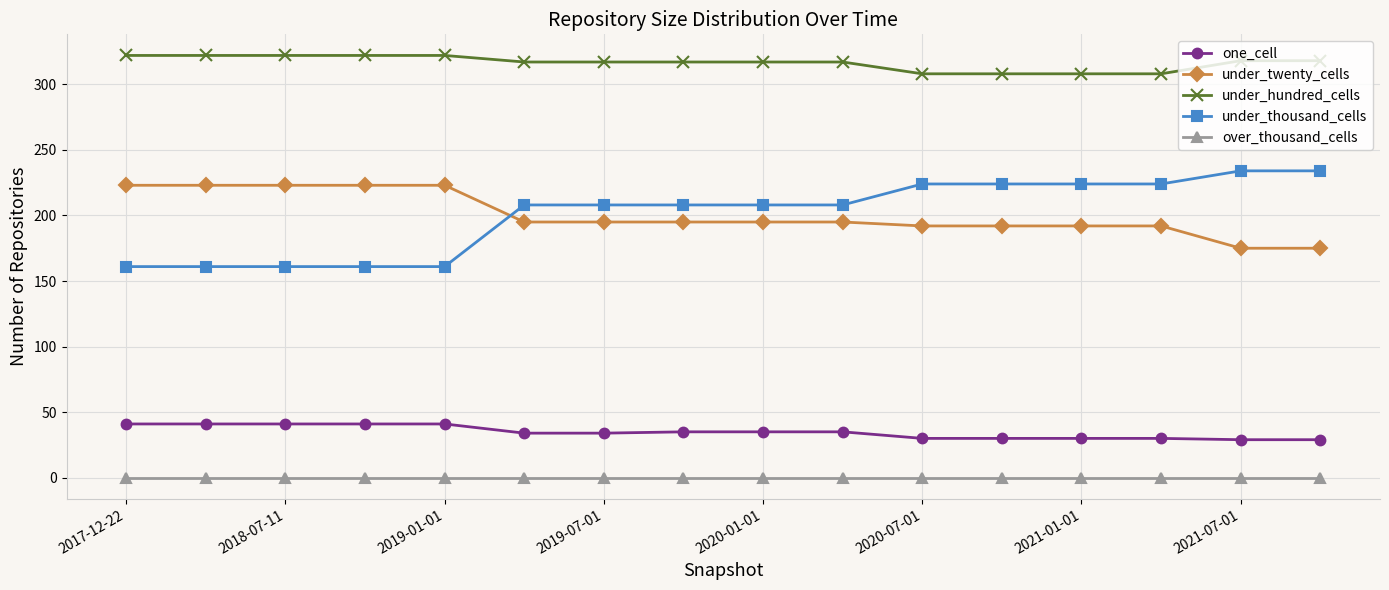

How many lines are shown in the chart?

5